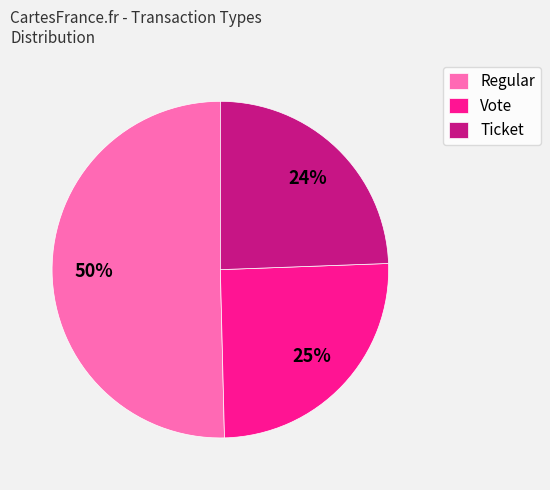

Does Regular represent more than half of the total?

Yes